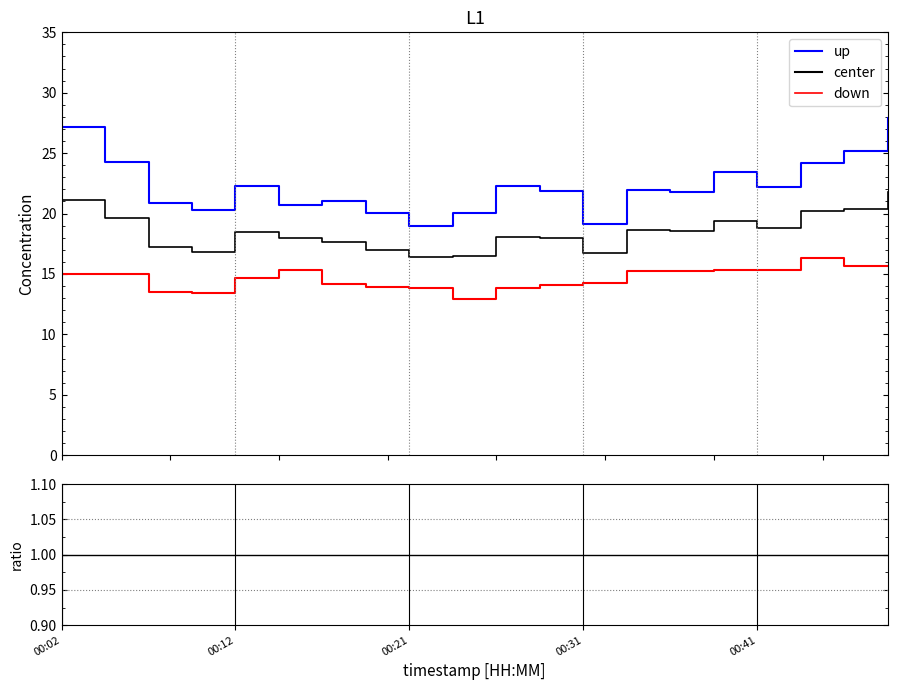

How many values in the P2 (down) series are below 14?

6